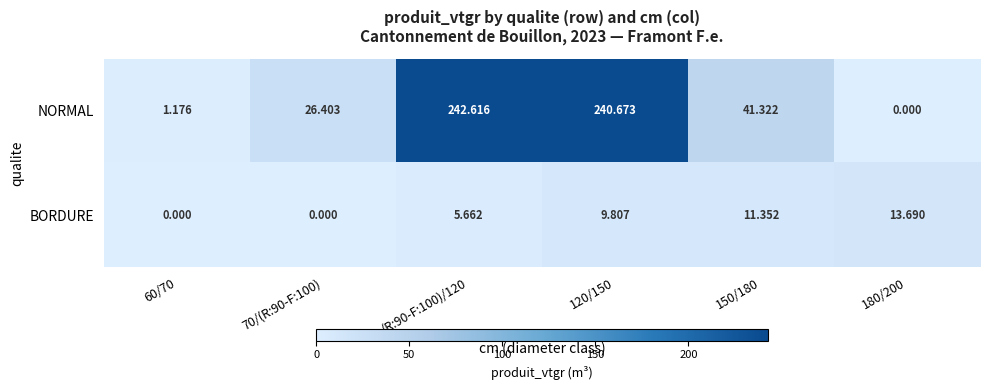

Between 60/70 and (R:90-F:100)/120, which series saw the biggest shift?

NORMAL